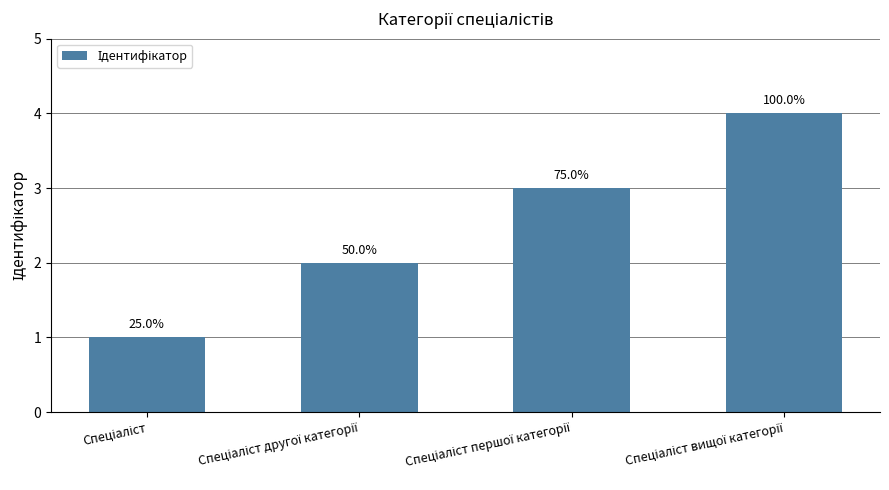

How many bars are there in total?

4